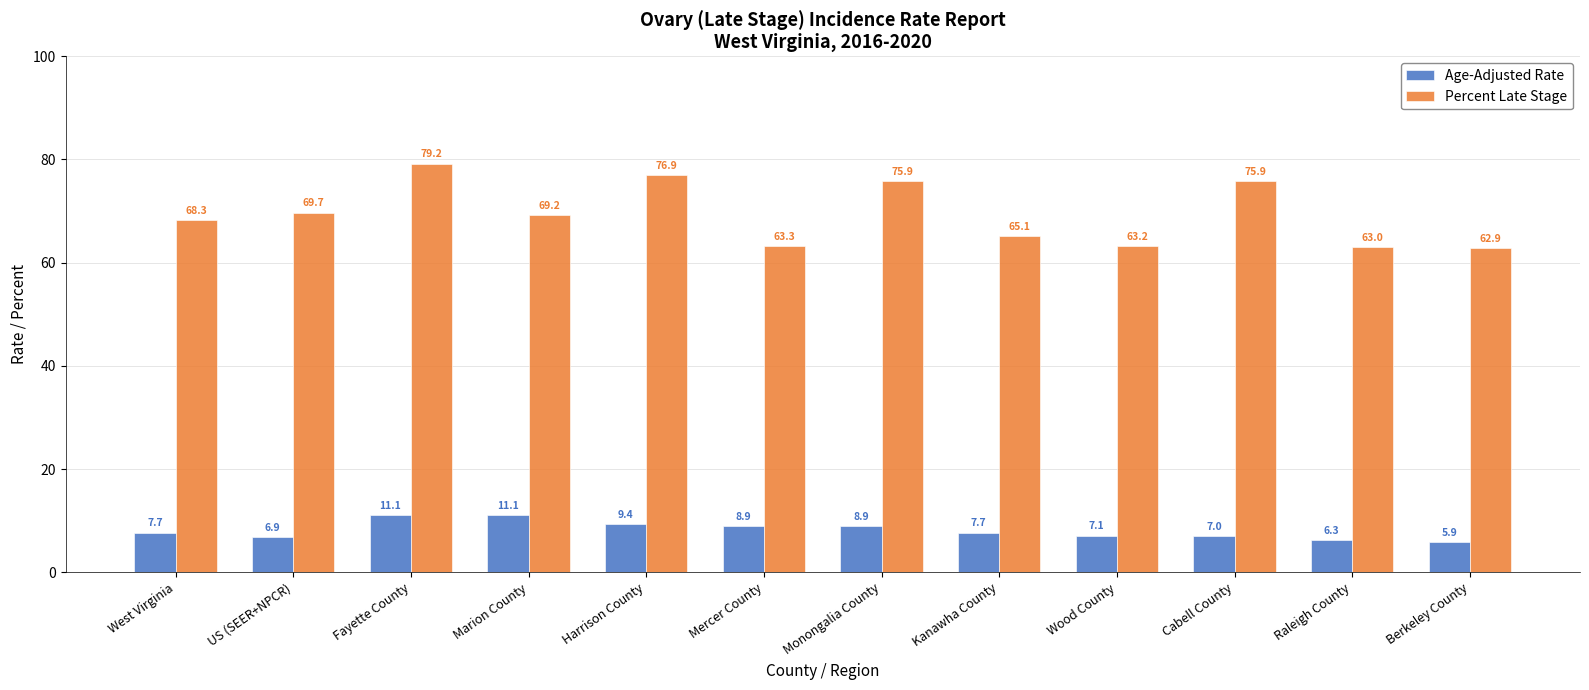

What is the sum of all Percent Late Stage values?

832.6